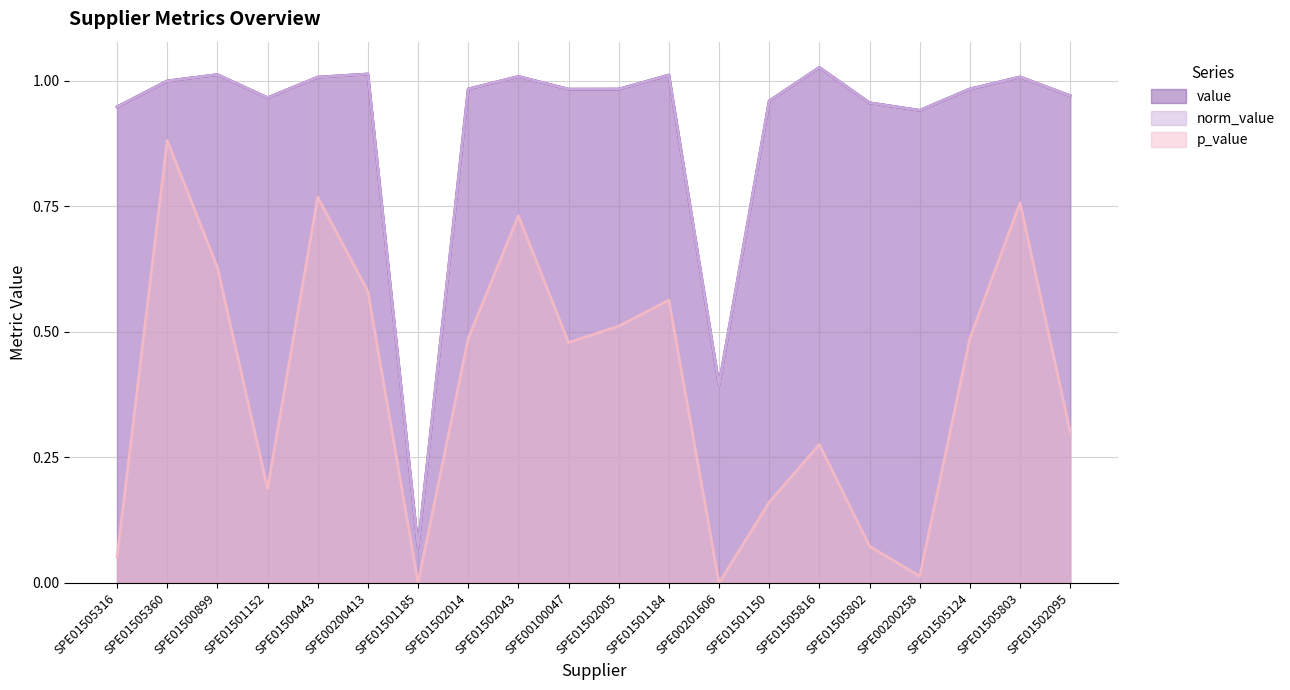

Does the chart display data point markers on the line(s)?

No